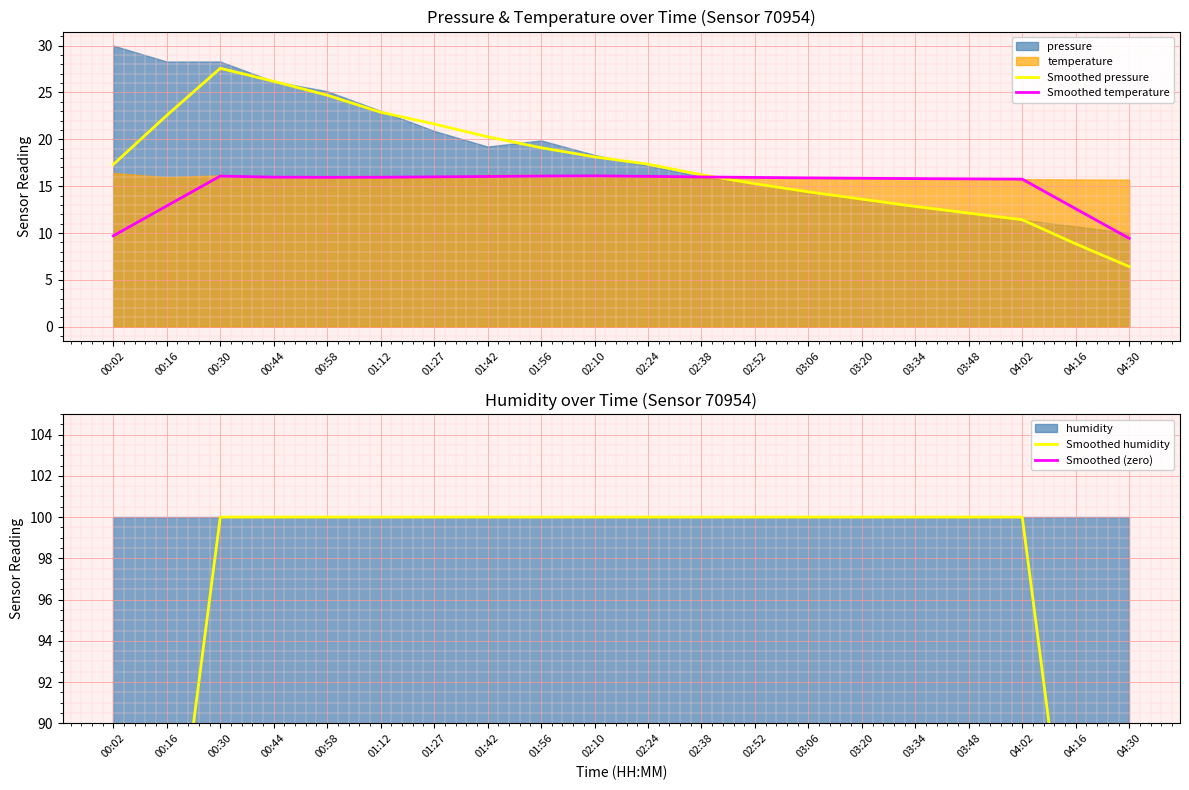

True or false: Smoothed humidity has more than 1 points higher than both neighbors.

False